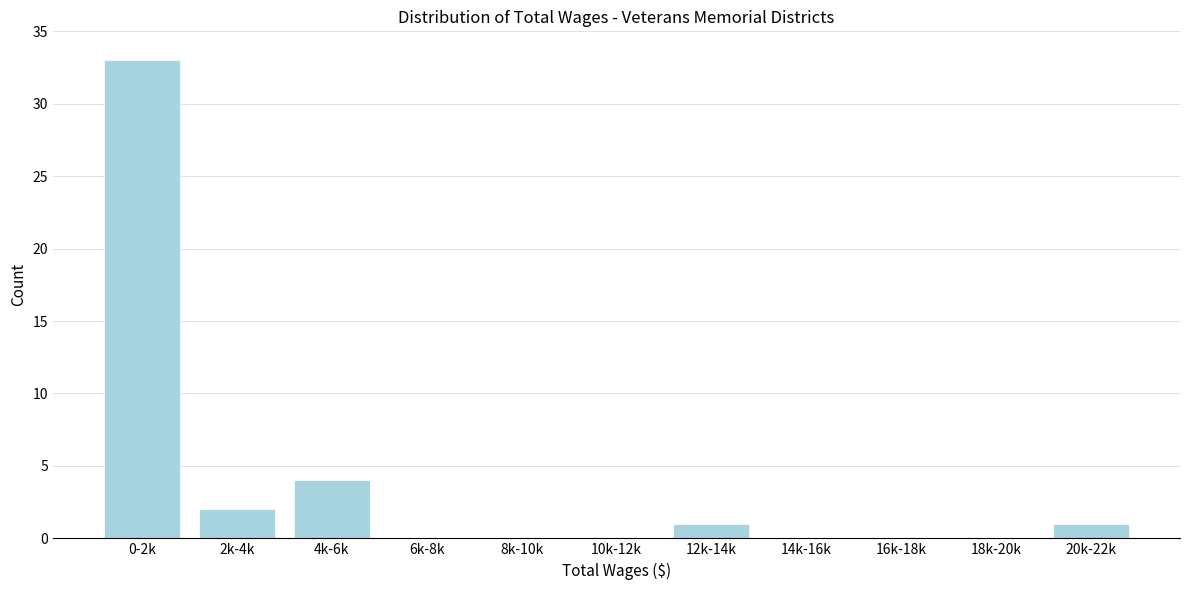

Reading left to right, transcribe all the data shown in this chart.

0-2k=33	2k-4k=2	4k-6k=4	6k-8k=0	8k-10k=0	10k-12k=0	12k-14k=1	14k-16k=0	16k-18k=0	18k-20k=0	20k-22k=1